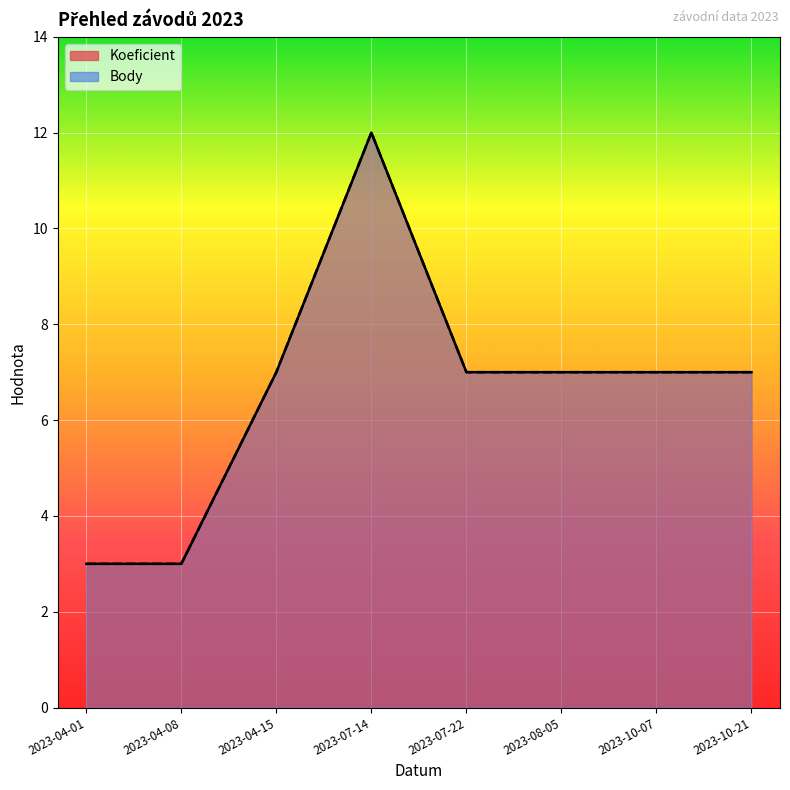

Which category has the lowest value in the Body series?

2023-04-01